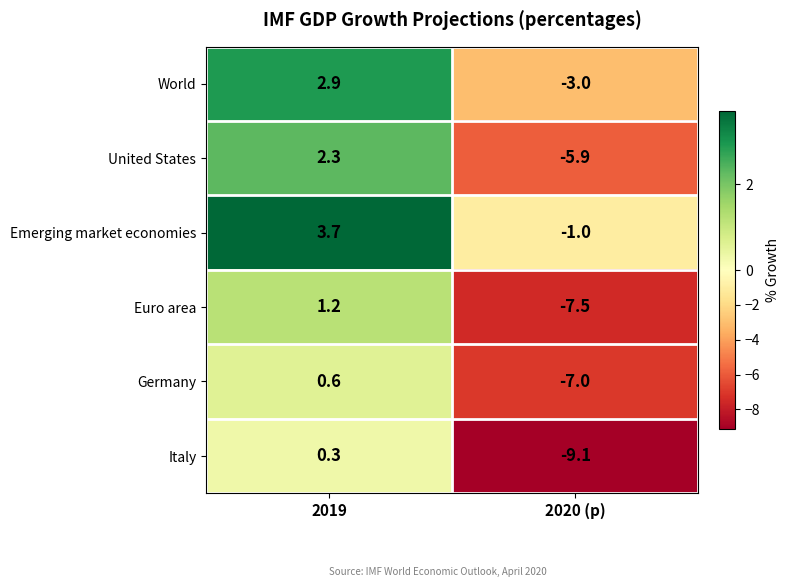

The Euro area series shows 0.8 at 2019. True or false?

False